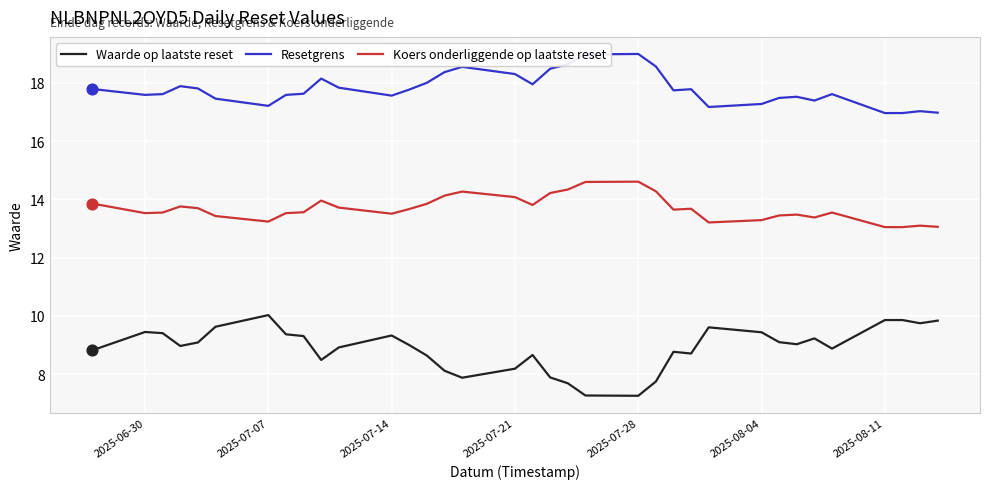

At how many categories does at least one series exceed 18?

10